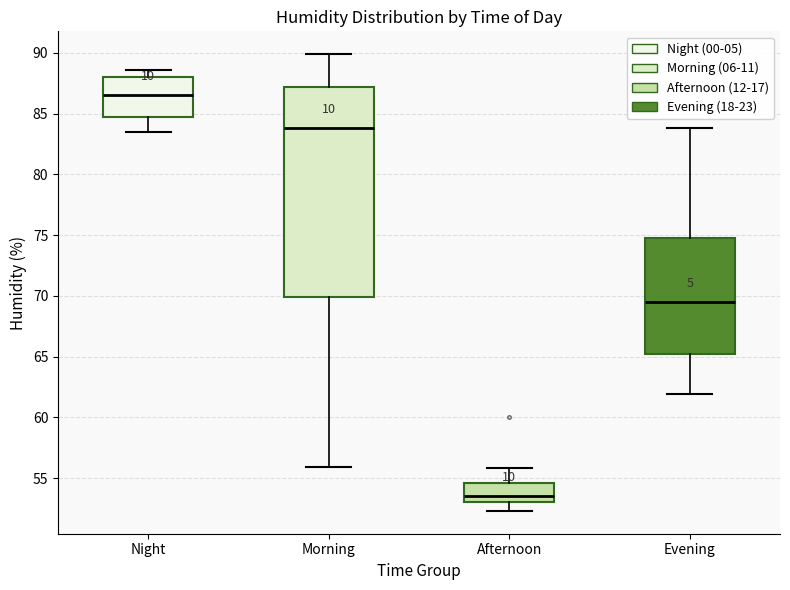

Which box is the tallest, from its lower edge to its upper edge?

Morning